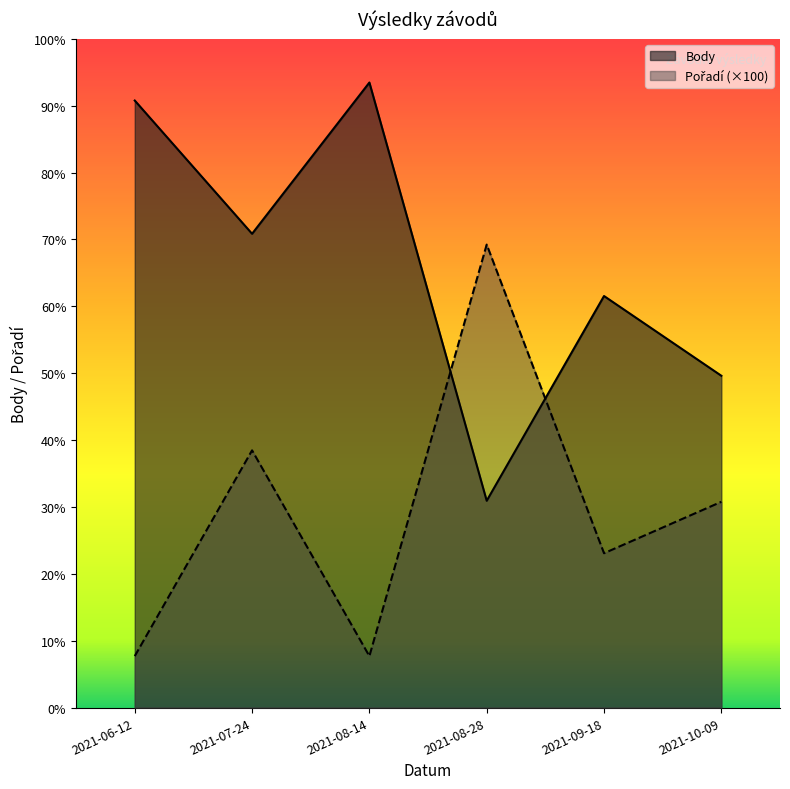

What are all the series names shown in the legend?

Body, Pořadí